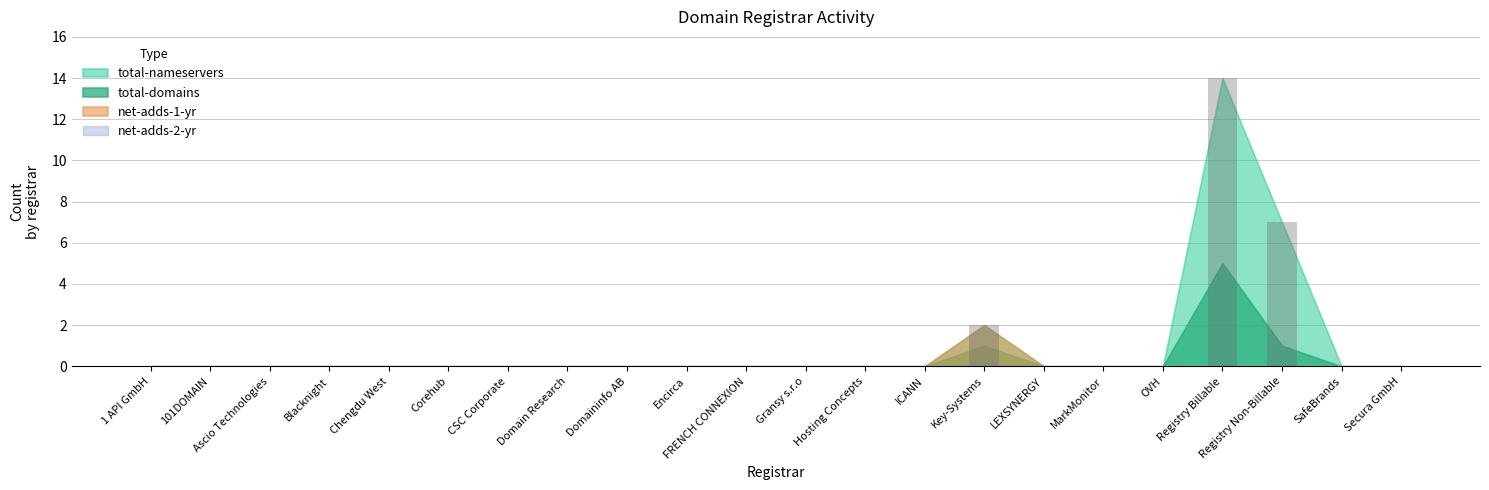

What is the greatest value displayed?

14